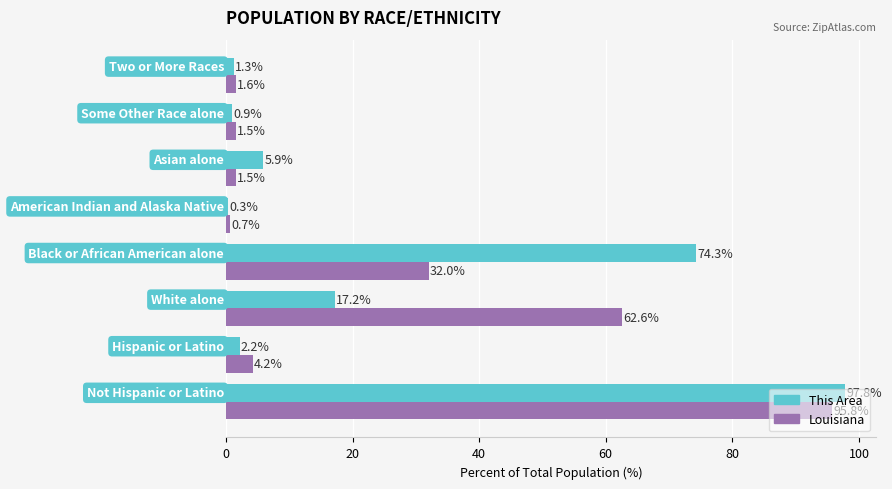

What is the highest value of the Louisiana series?

95.8